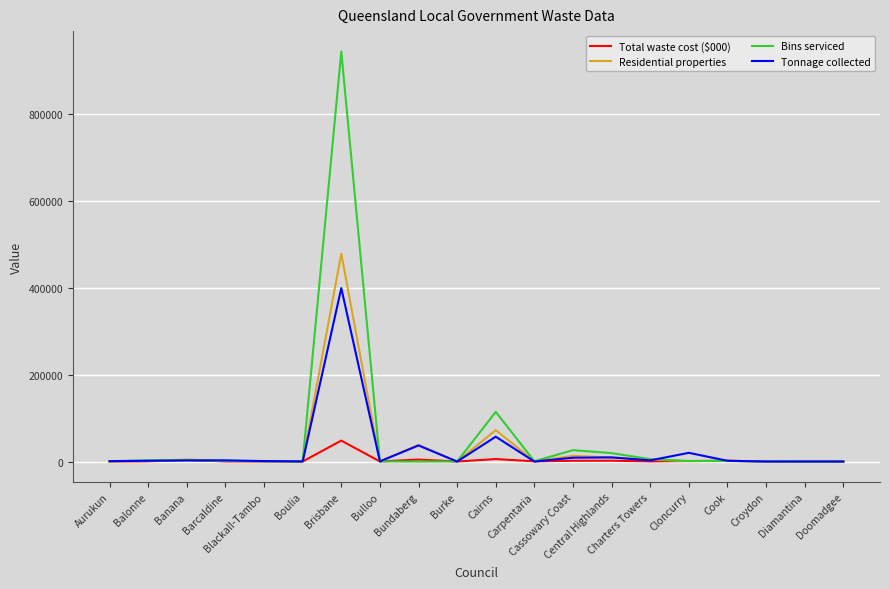

Rank the series by their maximum value, from highest to lowest.

Bins serviced, Residential properties, Tonnage collected, Total waste cost ($000)